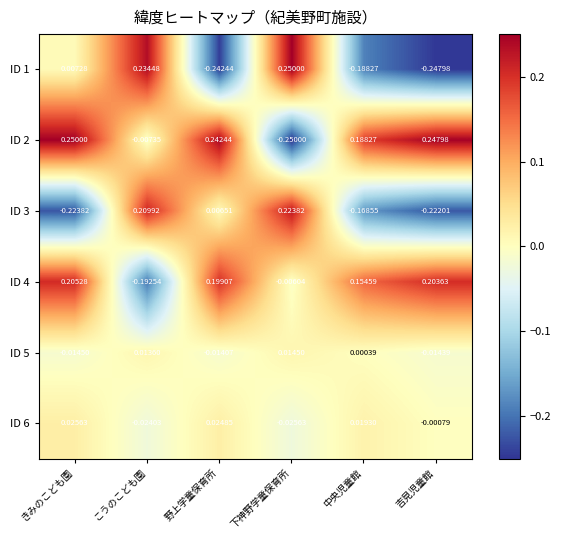

Which label corresponds to the smallest value in the chart?

下神野学童保育所